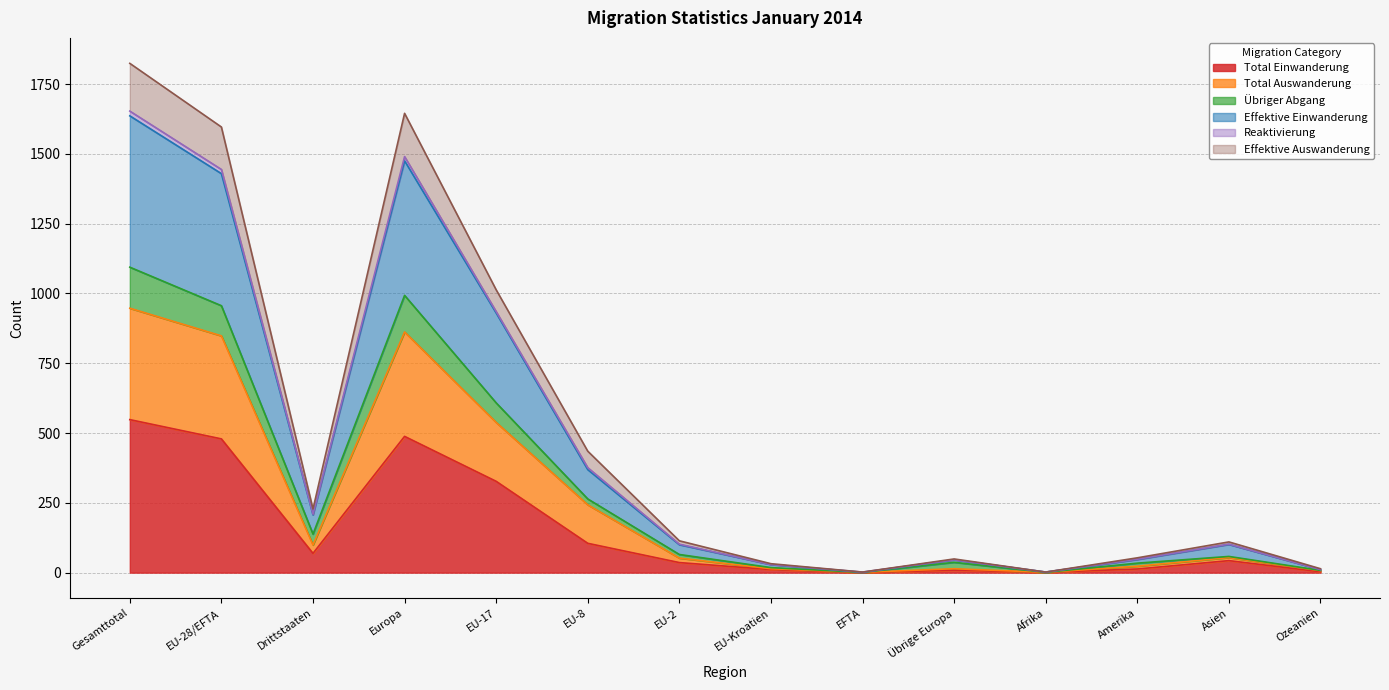

Where is Total Einwanderung nearest to the value 274?

EU-17